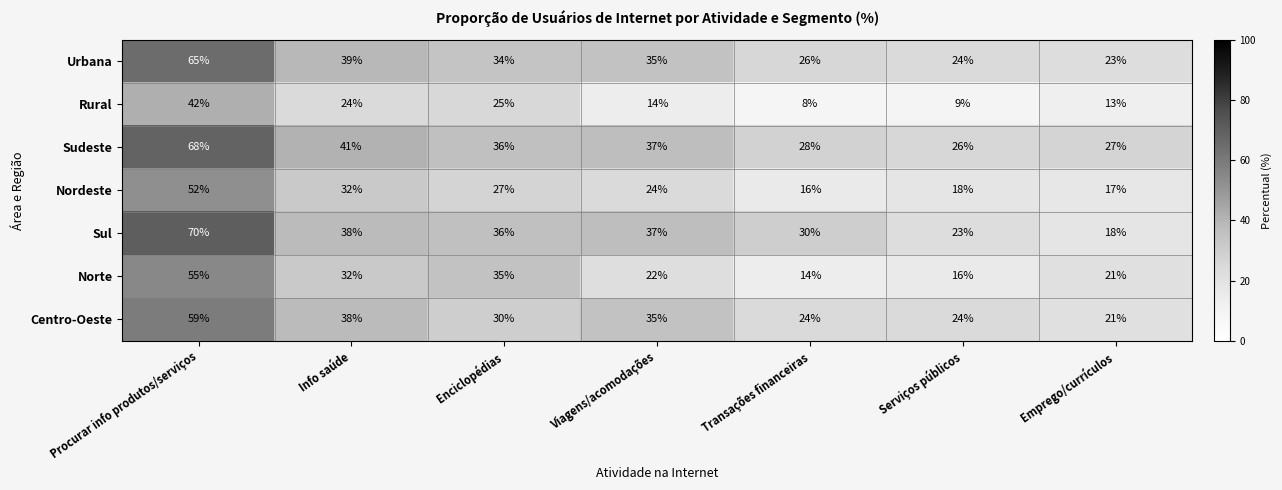

What is the average value of the Norte series?

28